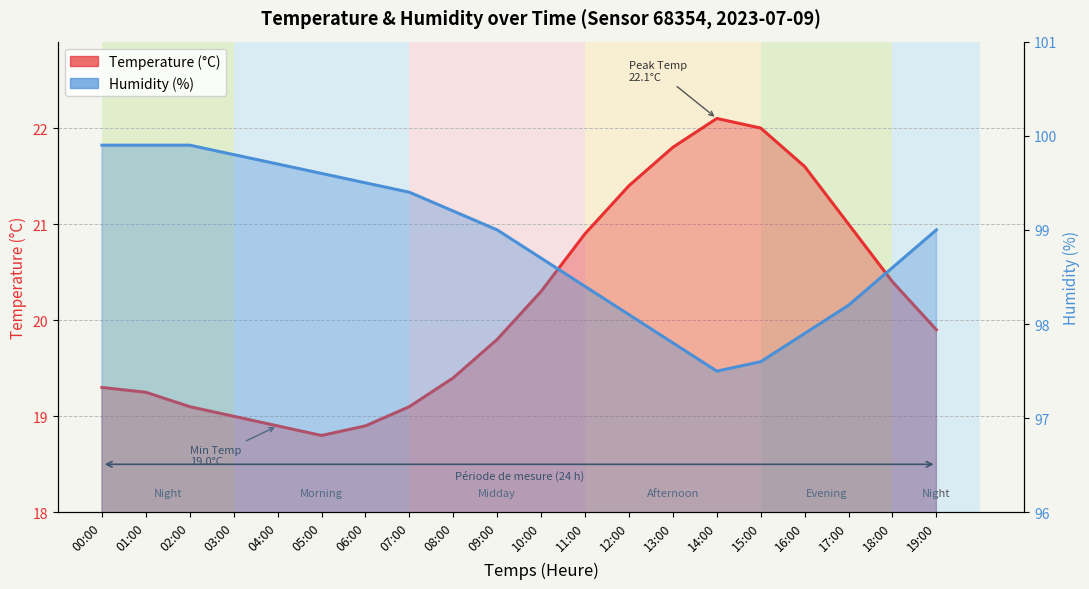

List the labels in order of temperature value, largest first.

14:00, 15:00, 13:00, 16:00, 12:00, 17:00, 11:00, 18:00, 10:00, 19:00, 09:00, 08:00, 00:00, 01:00, 02:00, 07:00, 03:00, 04:00, 06:00, 05:00